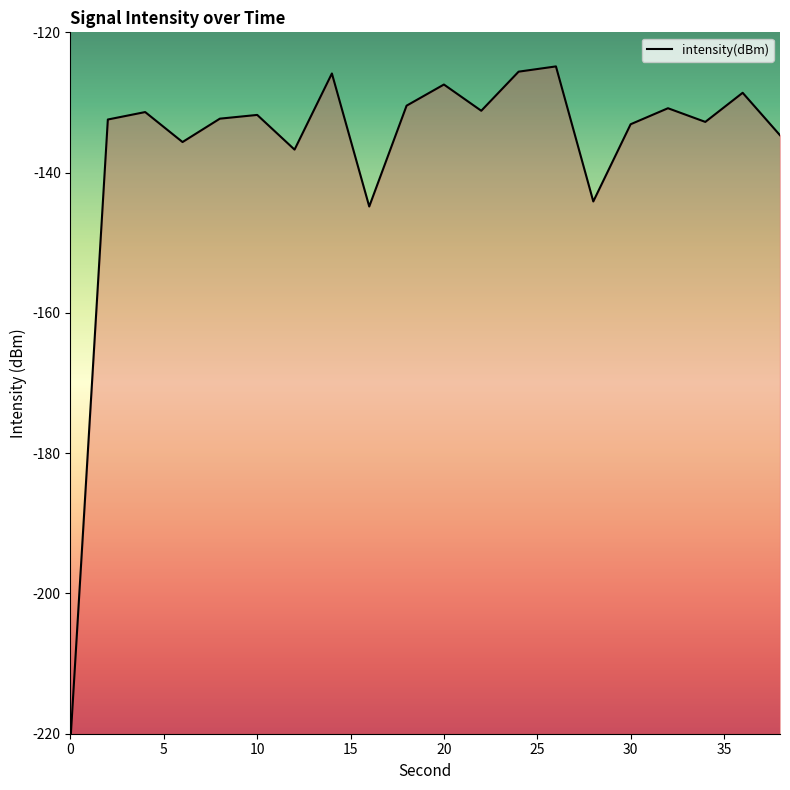

What is the difference between the maximum and minimum values?

96.1